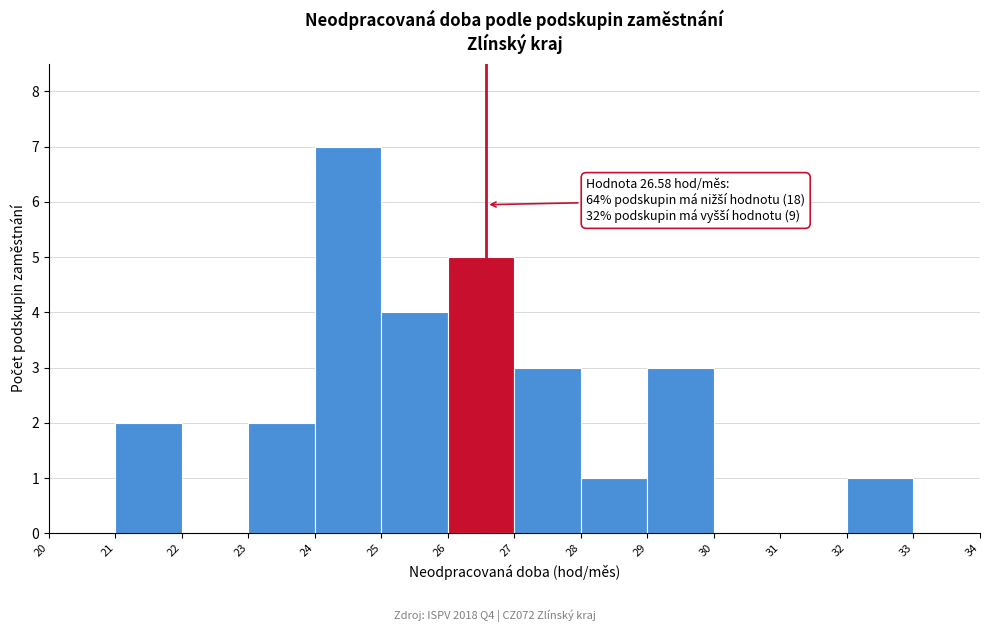

Which range on the x-axis has the tallest bar?

24 to 25